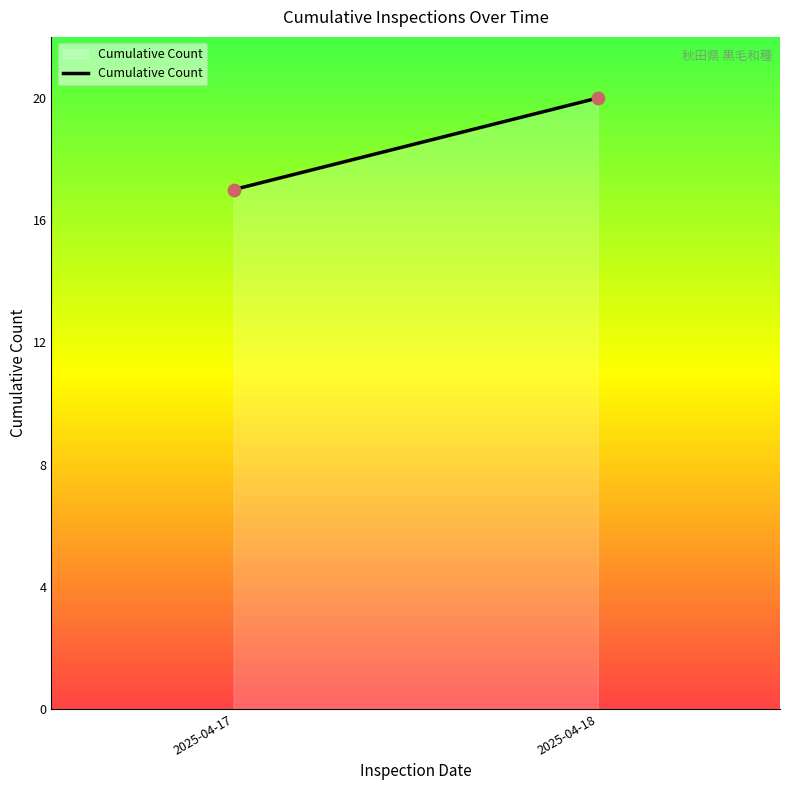

What Y value in the scatter plot is closest to 18?

17